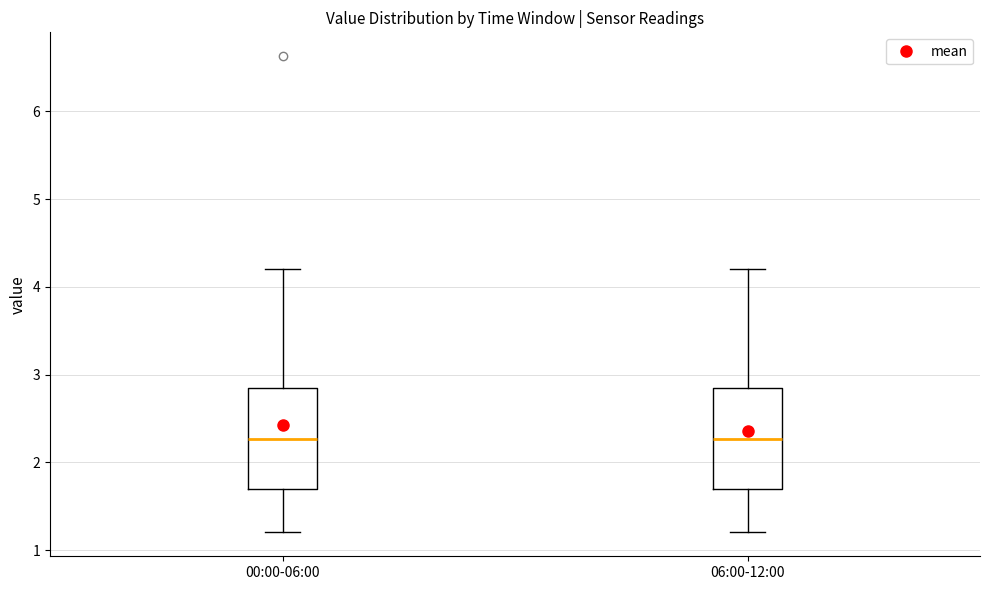

Where does the lower whisker of the box for 00:00-06:00 end on the y-axis? The values are not printed on the chart, so give them approximately, as read against the axis.

1.2